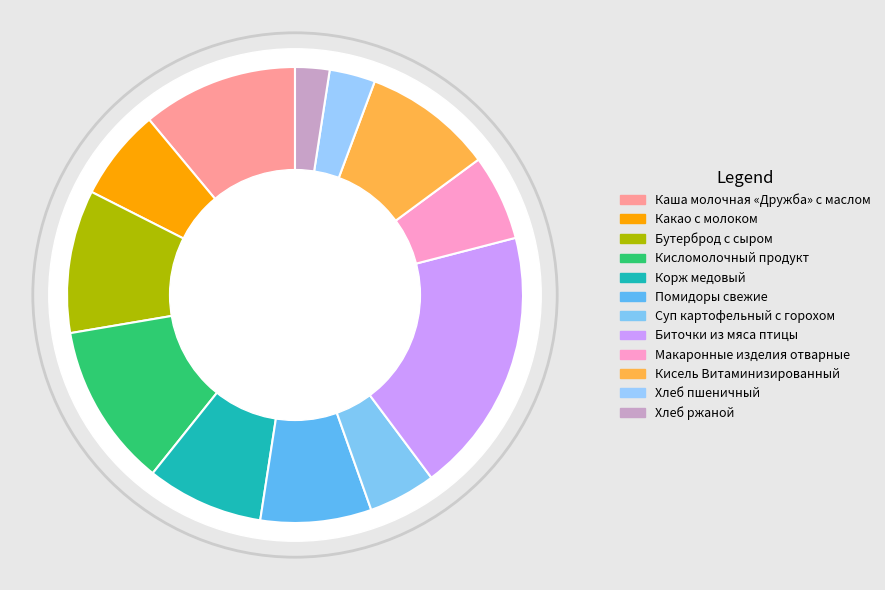

The Каша молочная «Дружба» с маслом slice represents 1% of the pie. True or false?

False